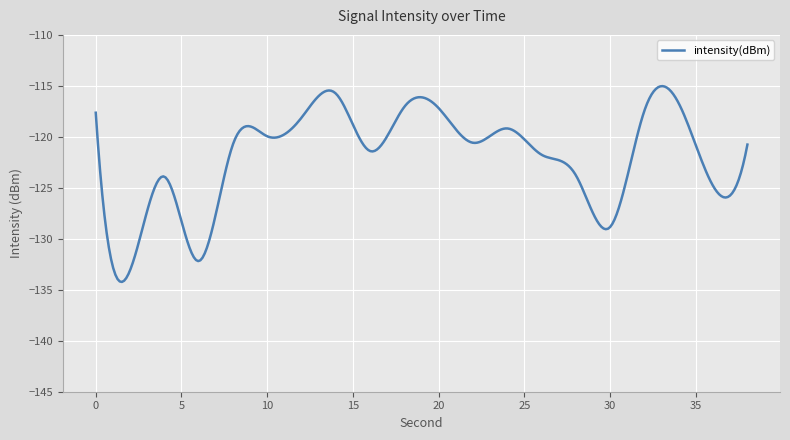

What is the difference between the maximum and minimum values?

19.2